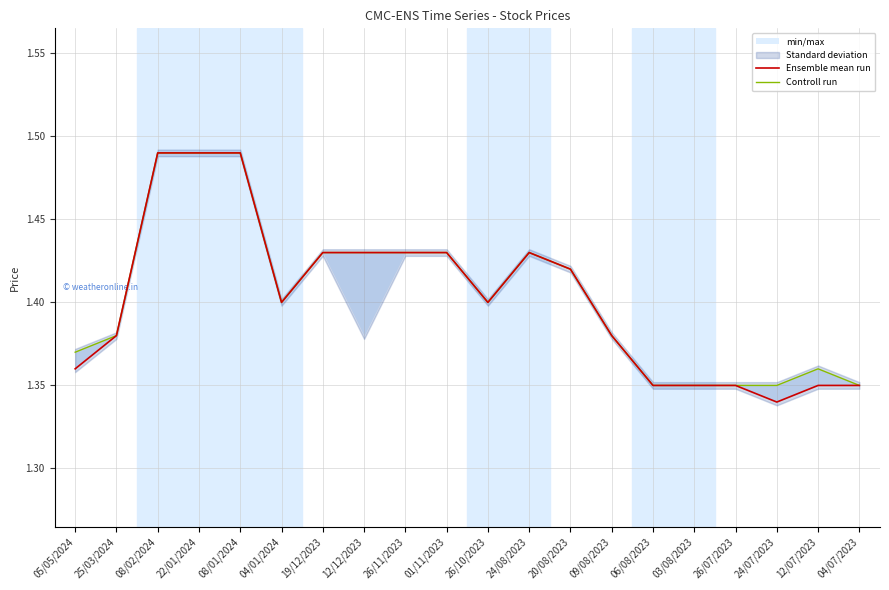

What is the label of the 13th point from the right?

12/12/2023